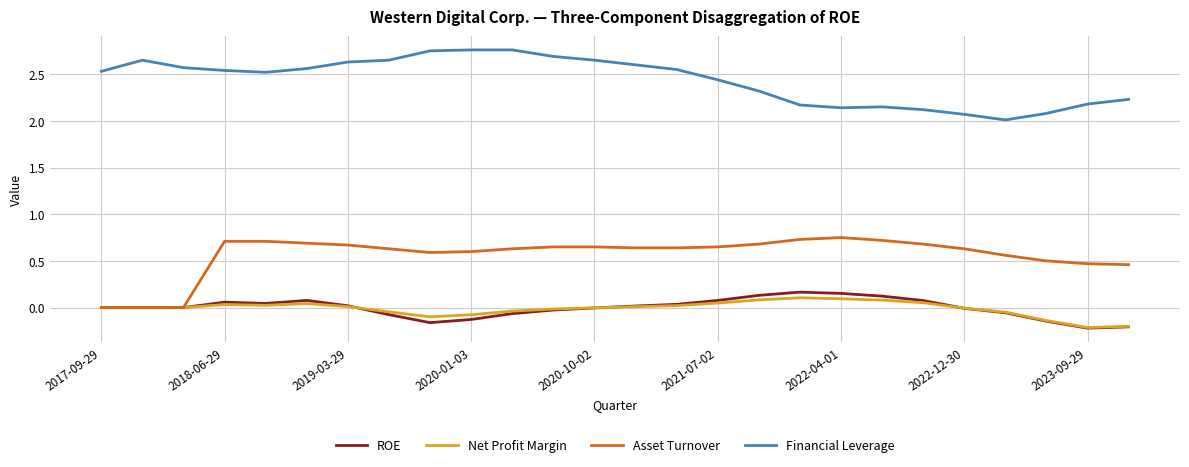

True or false: Net Profit Margin and Financial Leverage intersect in this chart.

False